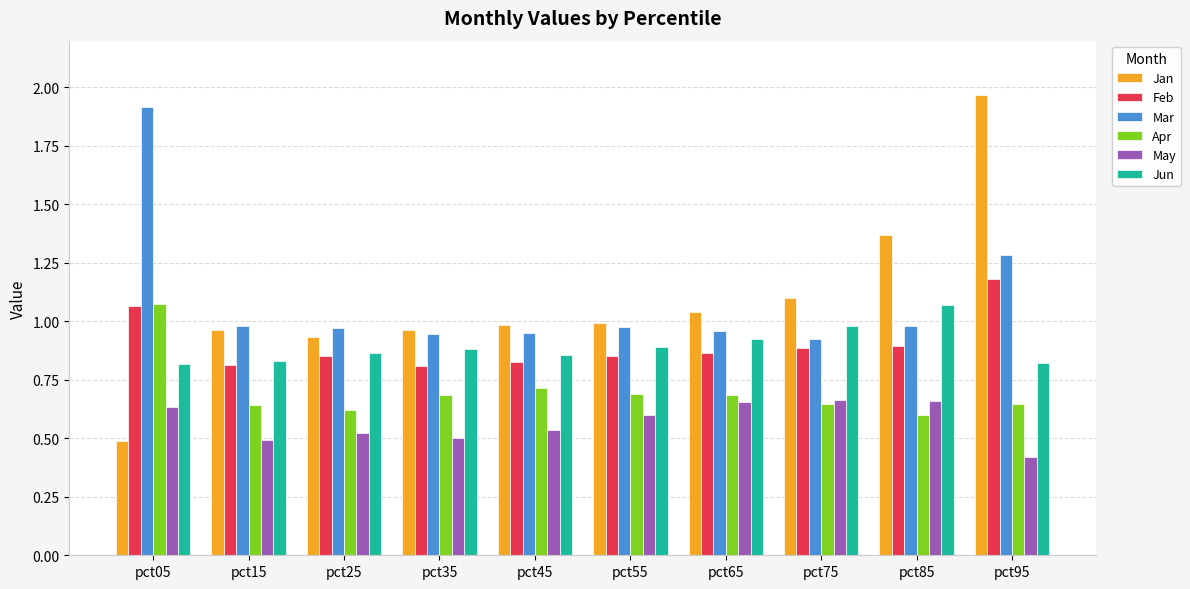

How many groups of bars are there?

10